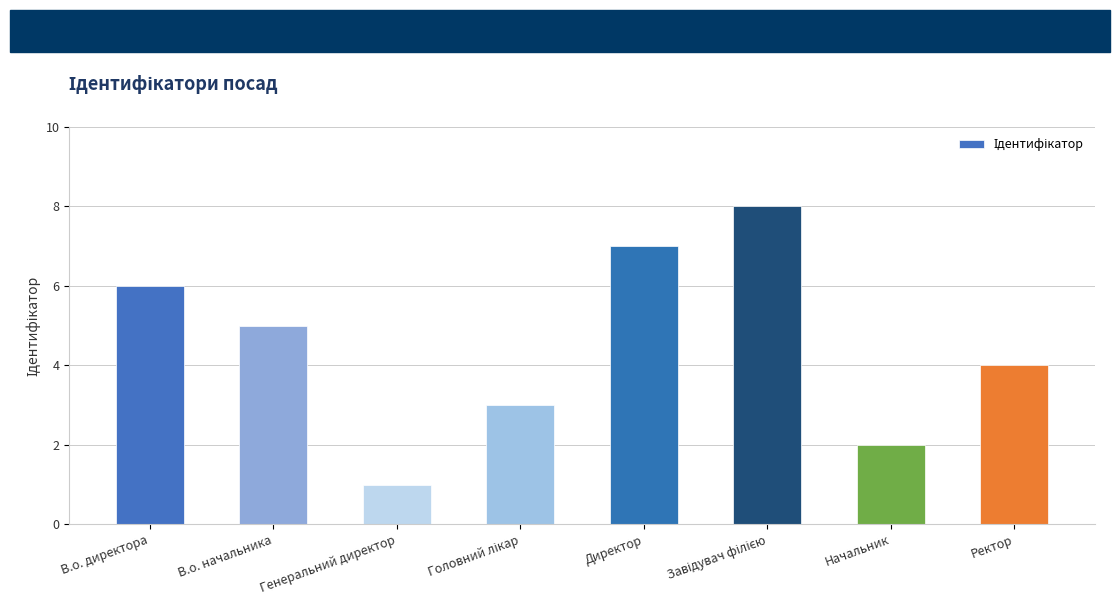

What is the approximate value at В.о. начальника?

5